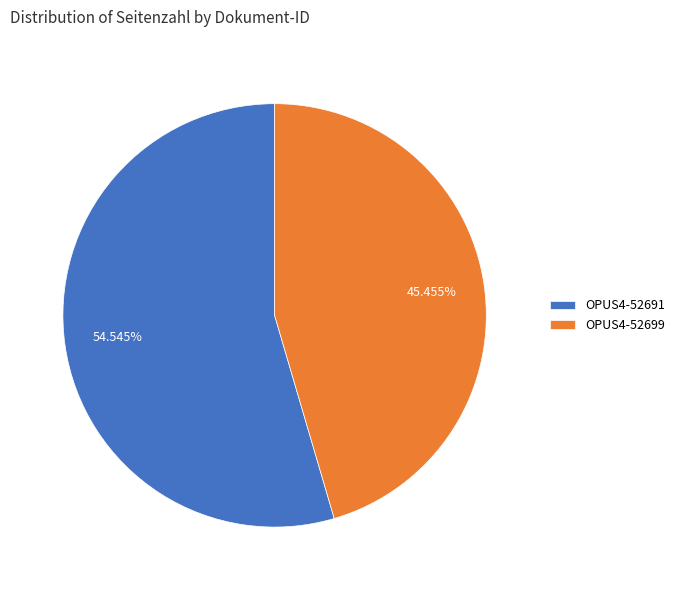

To the nearest percent, what is the combined percentage of OPUS4-52699 and OPUS4-52691?

100%